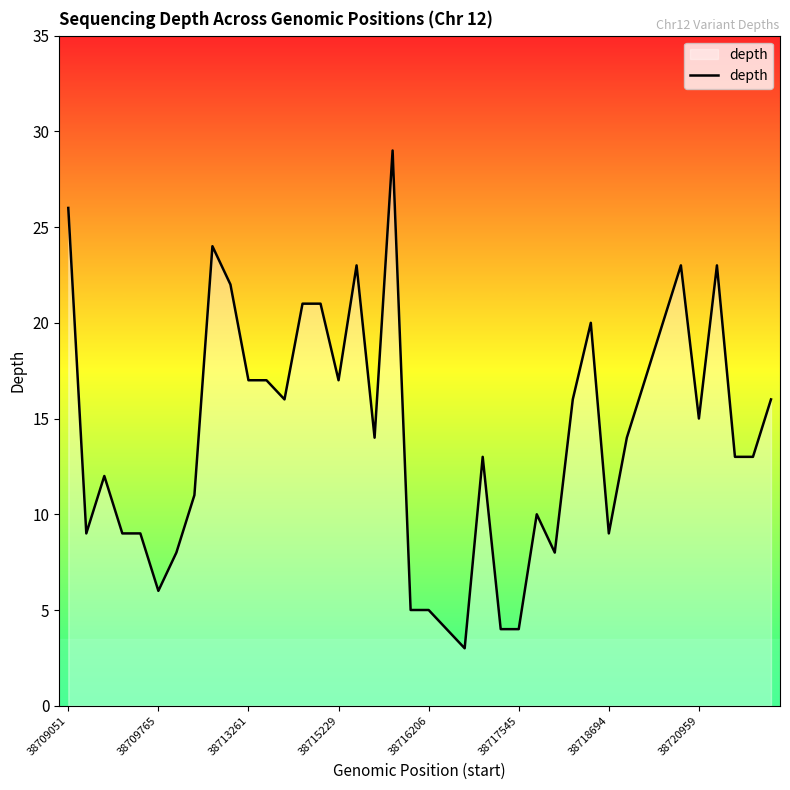

What is the minimum value shown in the chart?

3